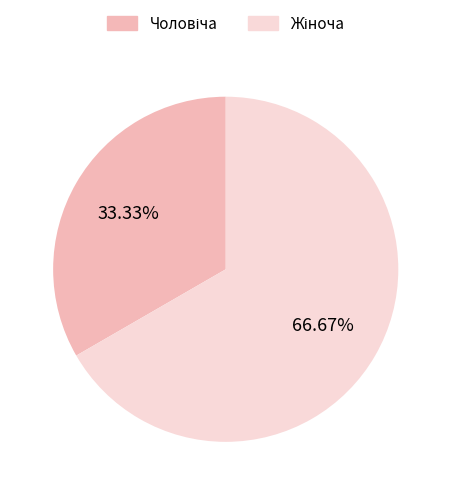

Is there any slice that represents more than half of the pie?

Yes